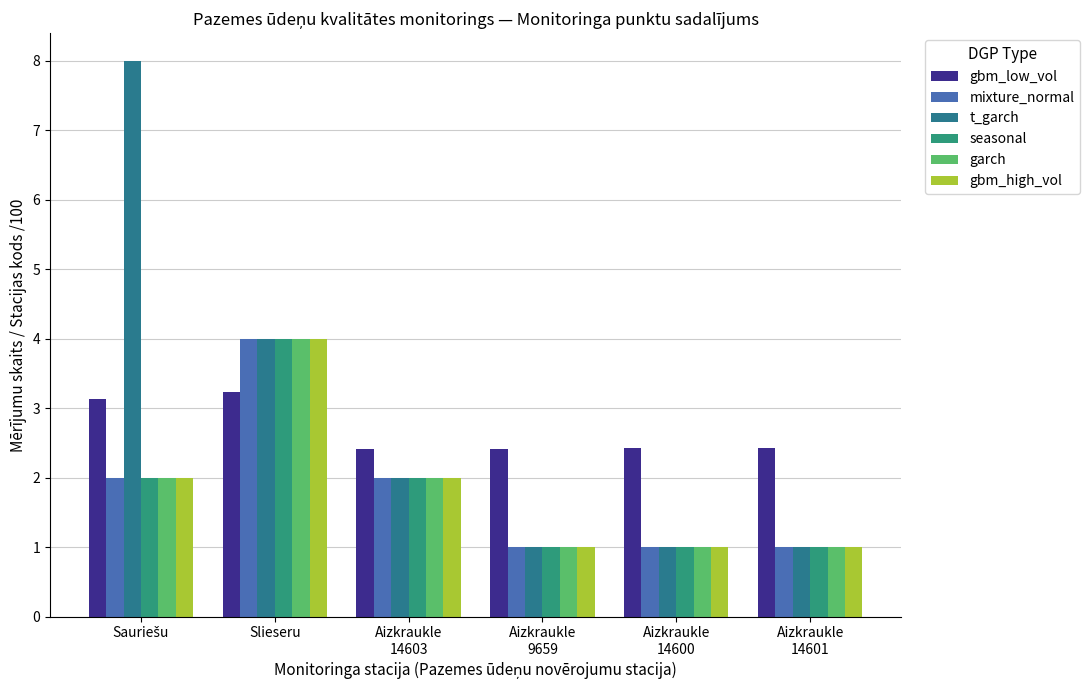

What is the difference between the second highest and minimum values in the garch series?

1.0